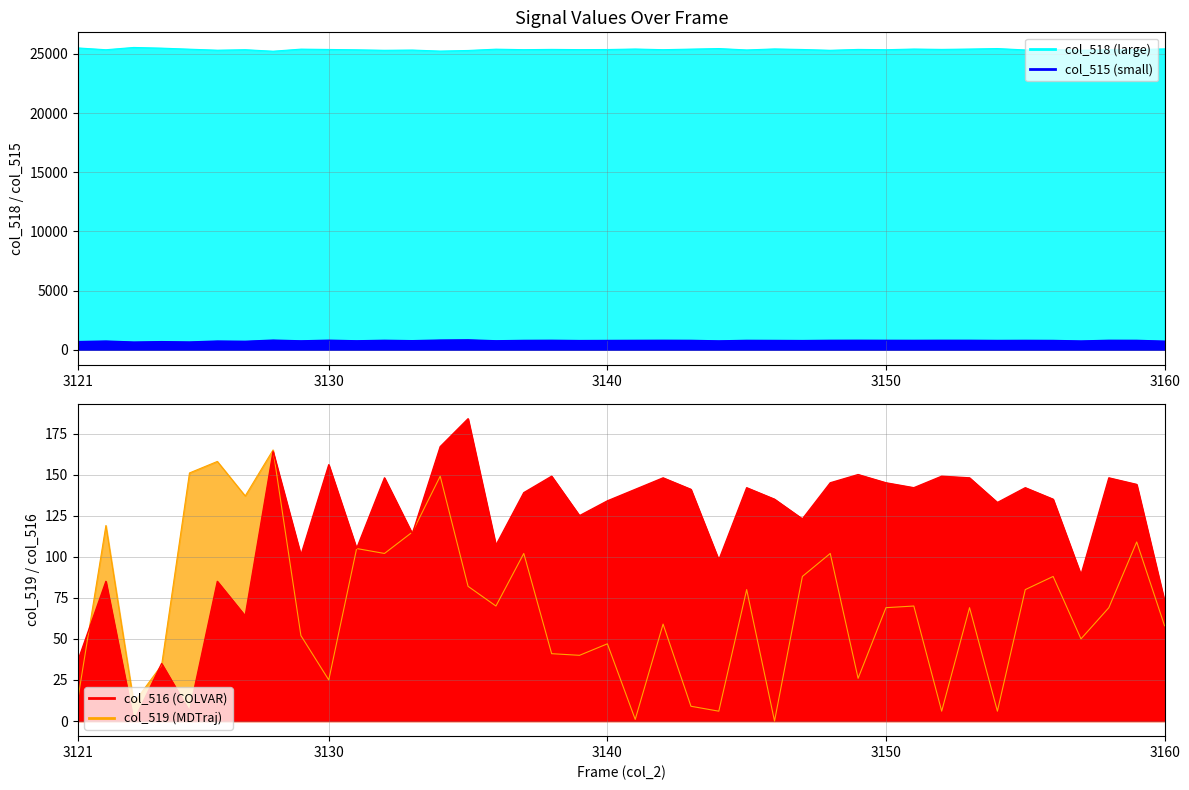

How many values in the col_518 series exceed 25374?

18